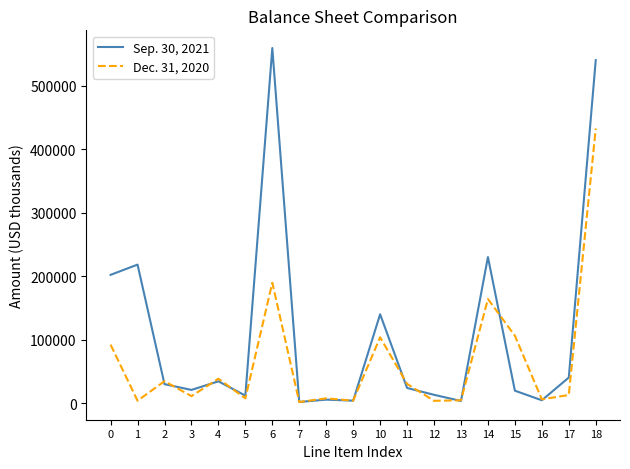

The value of Dec. 31, 2020 at 10 is 103976. True or false?

True